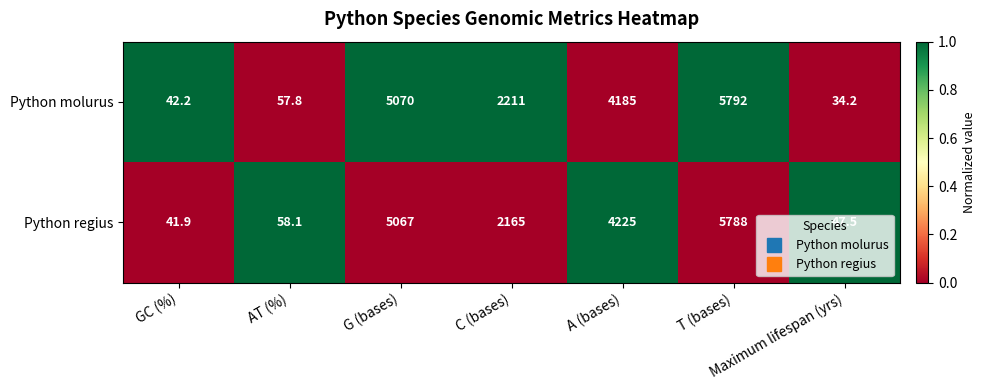

Which label corresponds to the smallest value in the chart?

Maximum lifespan (yrs)